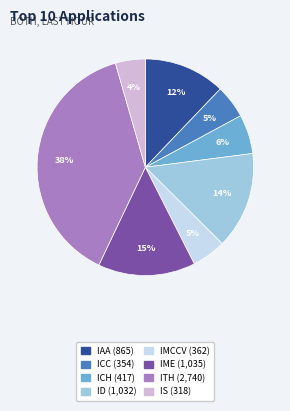

Does ID account for over 50% of the chart?

No